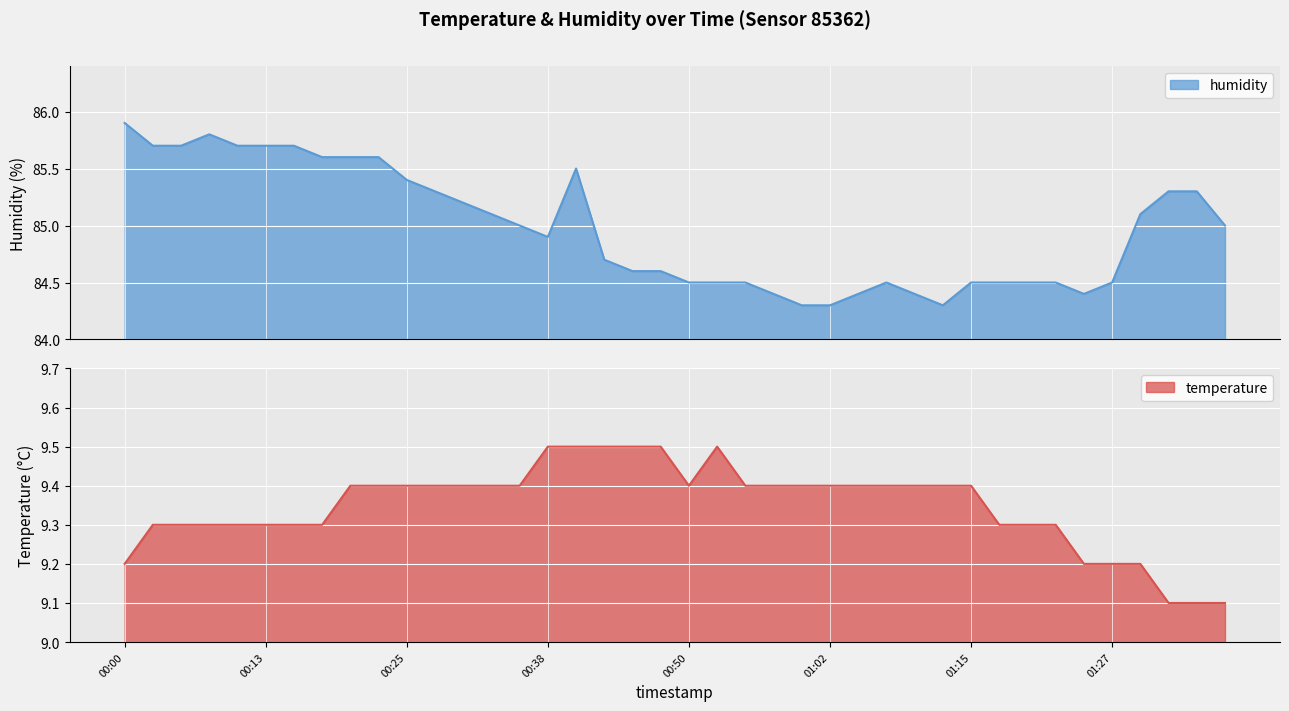

What is the label of the 4th point from the left?

00:08